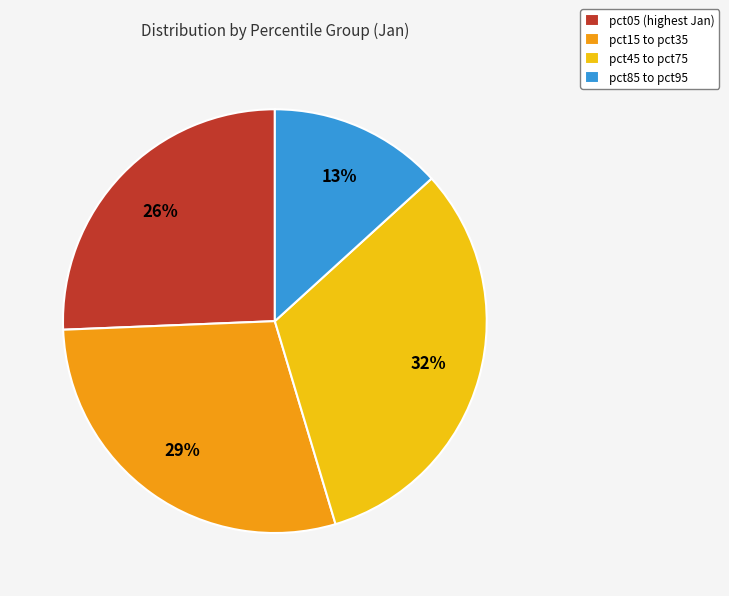

True or false: pct45 to pct75 accounts for 42% of the total.

False